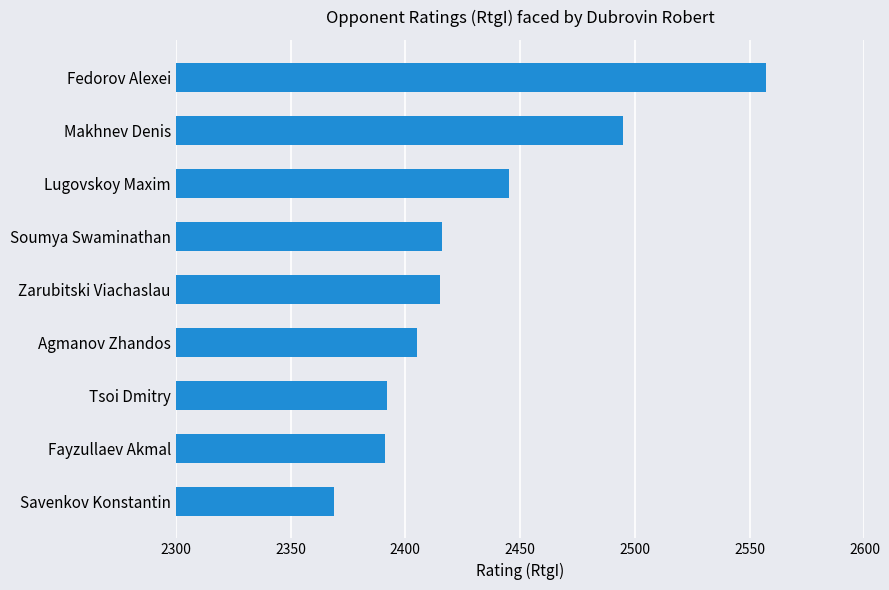

What is the change in value from Agmanov Zhandos to Lugovskoy Maxim?

+40